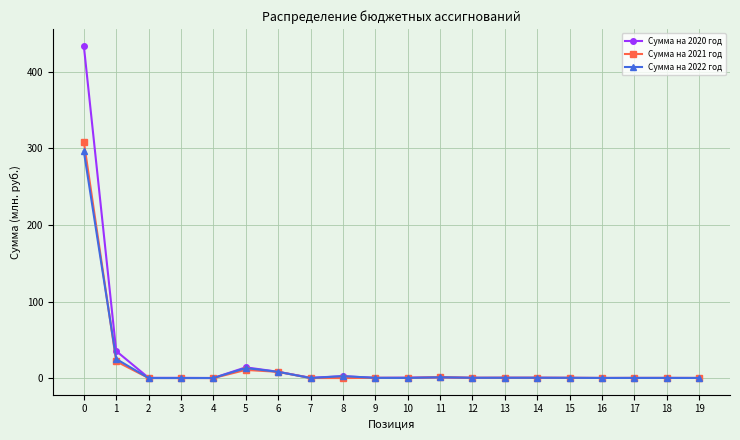

What is the average value of the Сумма на 2021 год series?

17.6